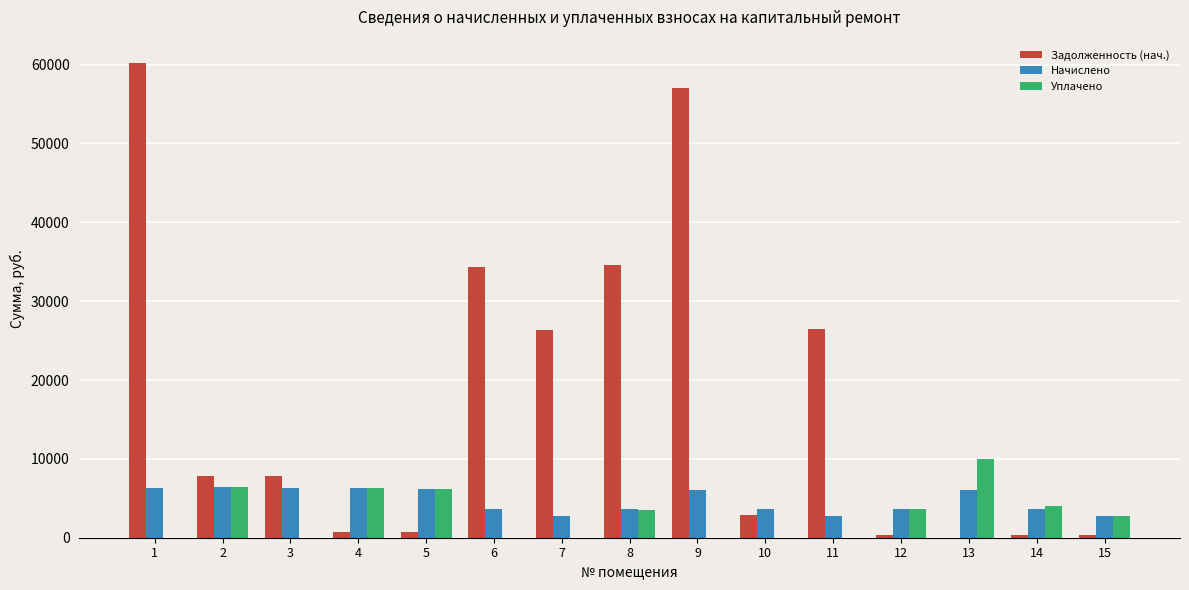

The value of Задолженность (нач.) at 1 is 60158.2. True or false?

True